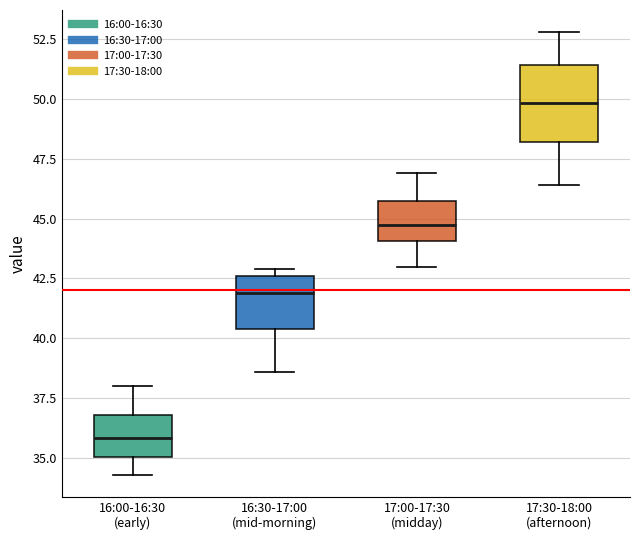

Which box's median line is the lowest?

16:00-16:30 (early)